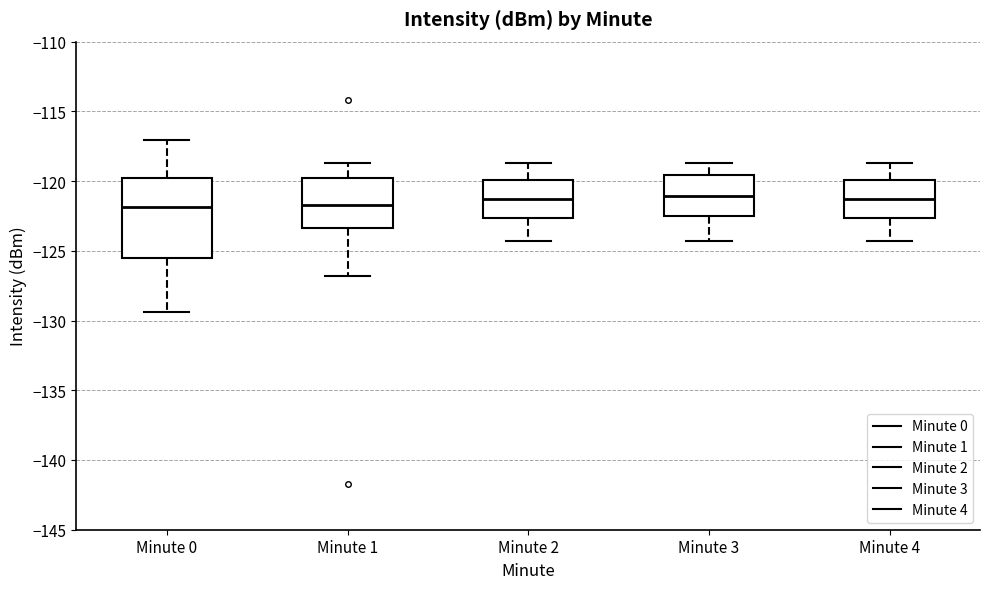

Reading left to right, read every box against the y-axis: the position of its median line, the range the box covers, and the ends of its whiskers. The values are not printed on the chart, so give them approximately, as read against the axis.

Minute 0: median -122.0, box -125.5 to -120.0, whiskers -129.5 to -117.0
Minute 1: median -121.5, box -123.5 to -120.0, whiskers -127.0 to -118.5
Minute 2: median -121.5, box -122.5 to -120.0, whiskers -124.5 to -118.5
Minute 3: median -121.0, box -122.5 to -119.5, whiskers -124.5 to -118.5
Minute 4: median -121.5, box -122.5 to -120.0, whiskers -124.5 to -118.5